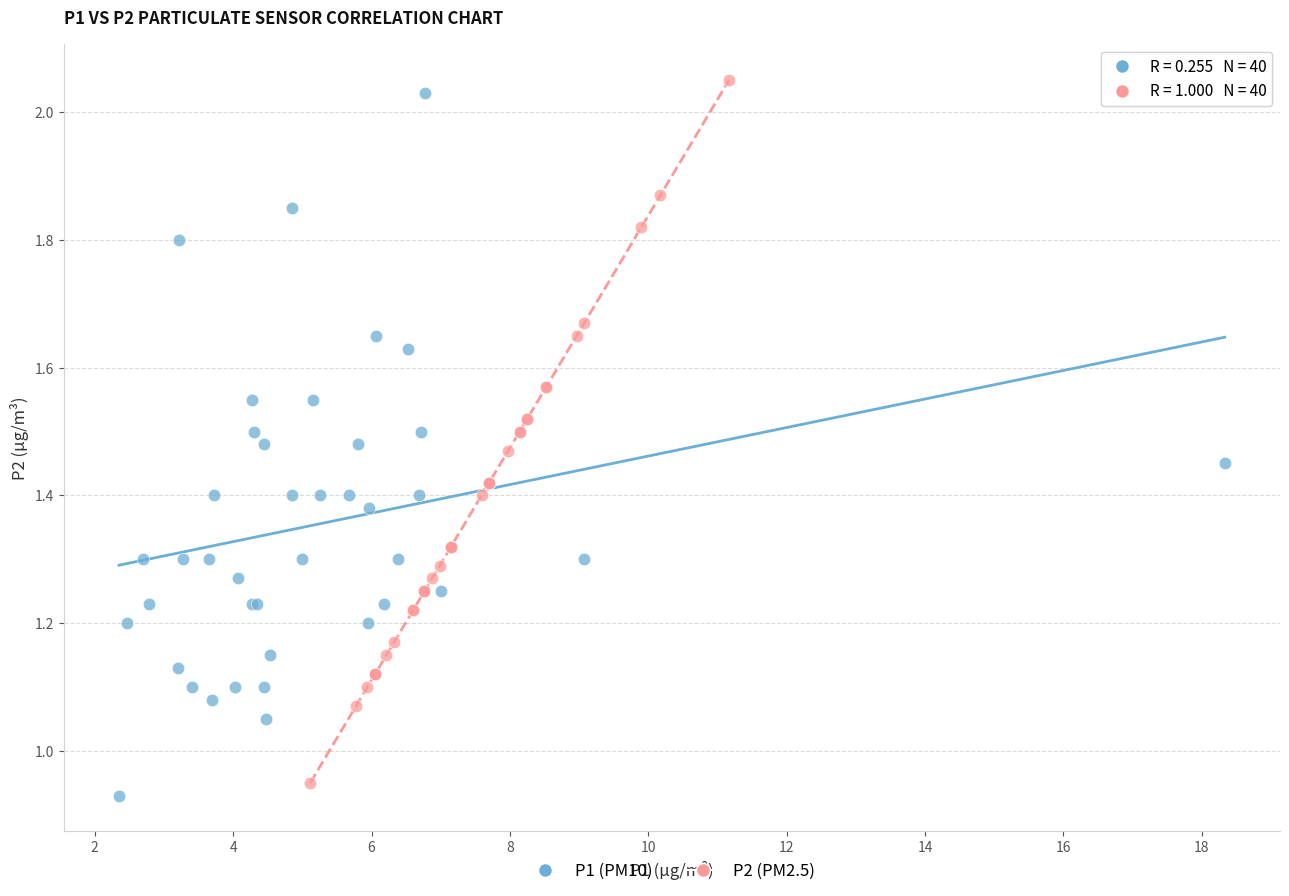

What are all the series names shown in the legend?

P1 (PM10), P2 (PM2.5)